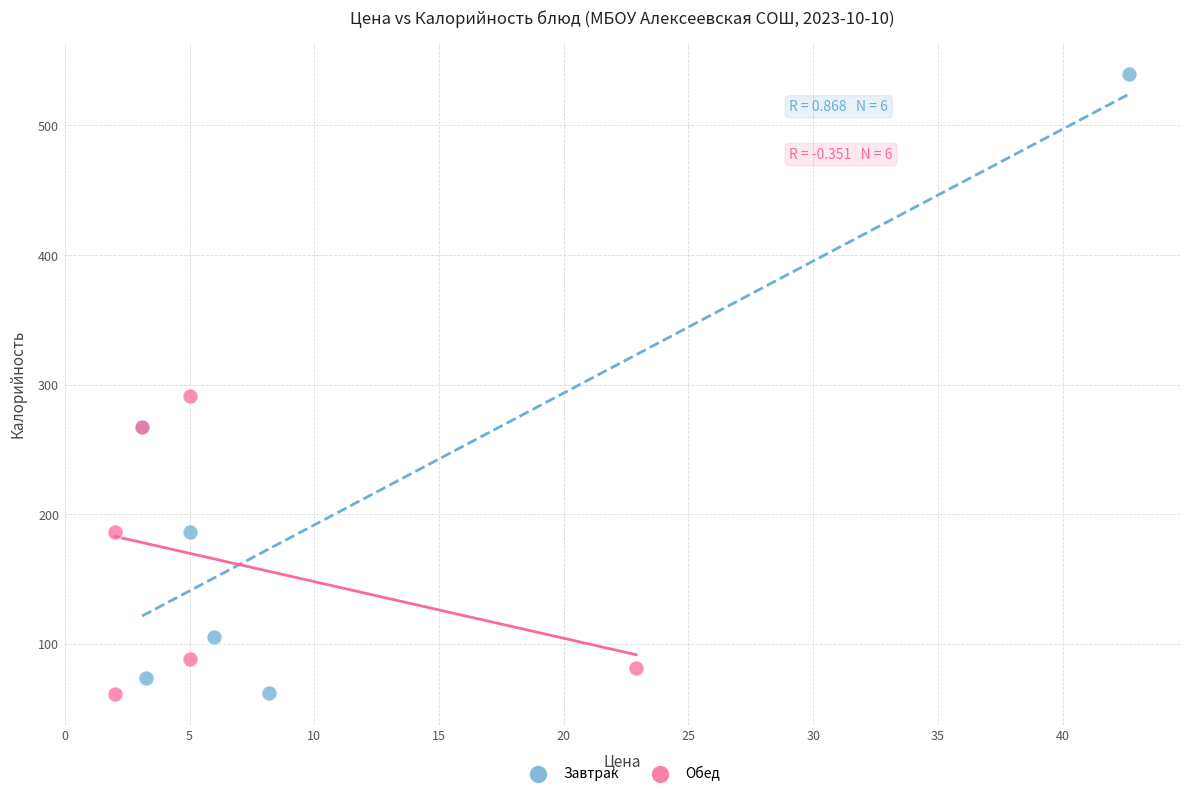

Which series has the widest spread of Y values?

Завтрак